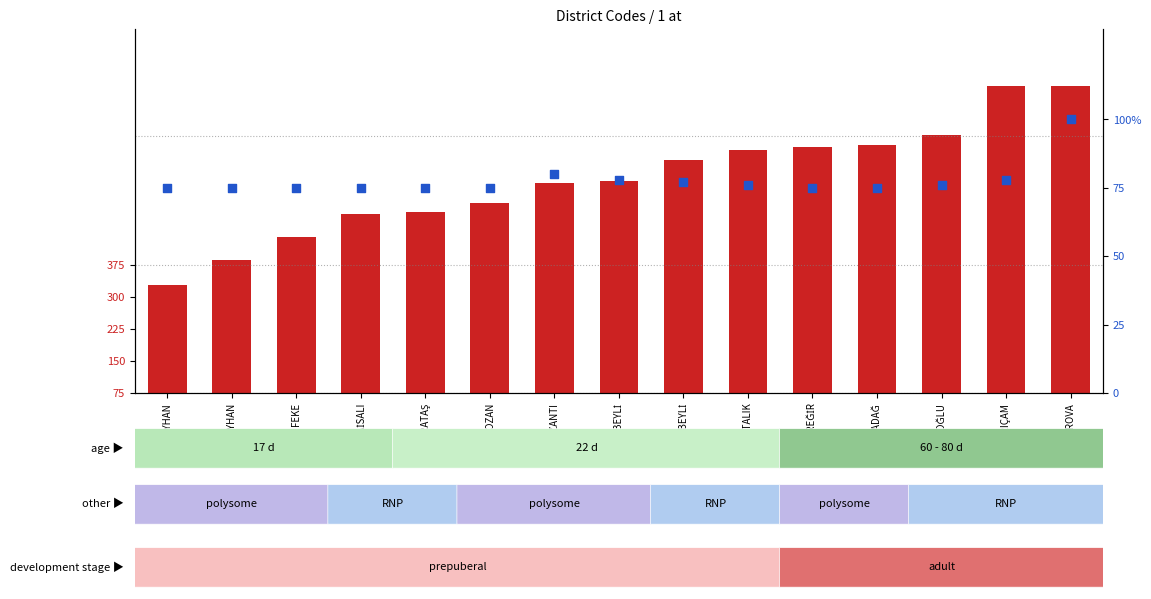

Is the value of percentile rank within the sample at KARAİSALI greater than the value of count at POZANTI?

No